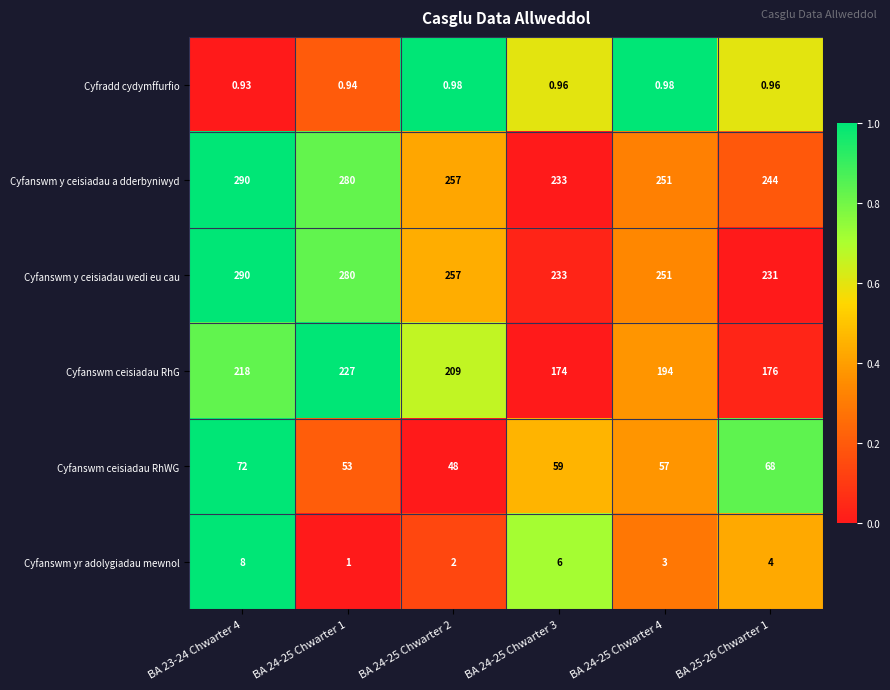

Which series has the largest total across all categories?

Cyfanswm y ceisiadau a dderbyniwyd